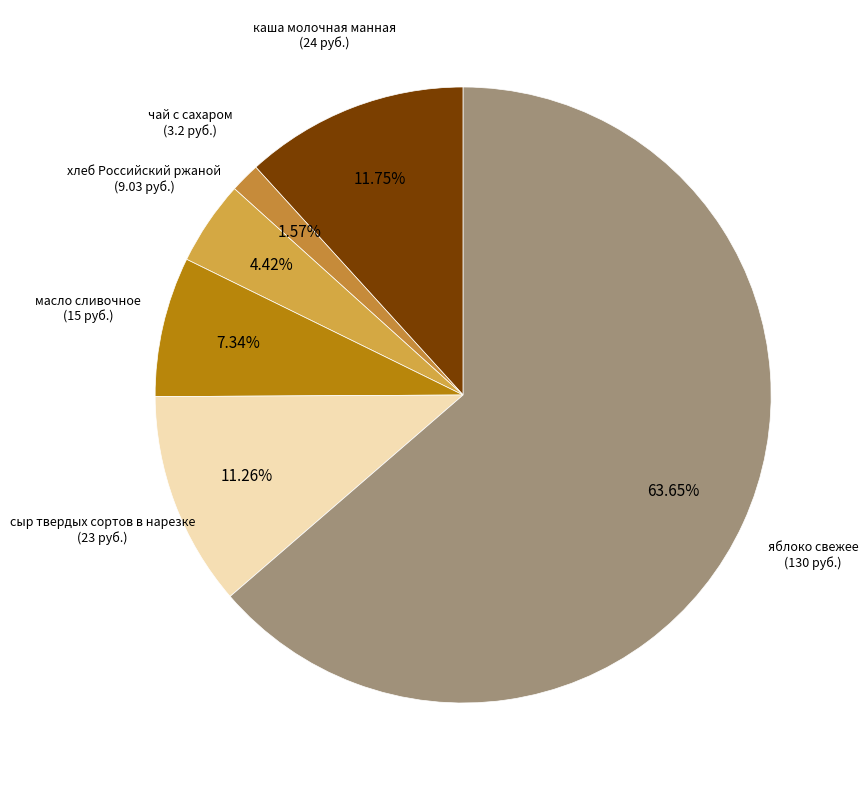

To the nearest percent, what is the difference between the яблоко свежее and сыр твердых сортов в нарезке slice percentages?

52%